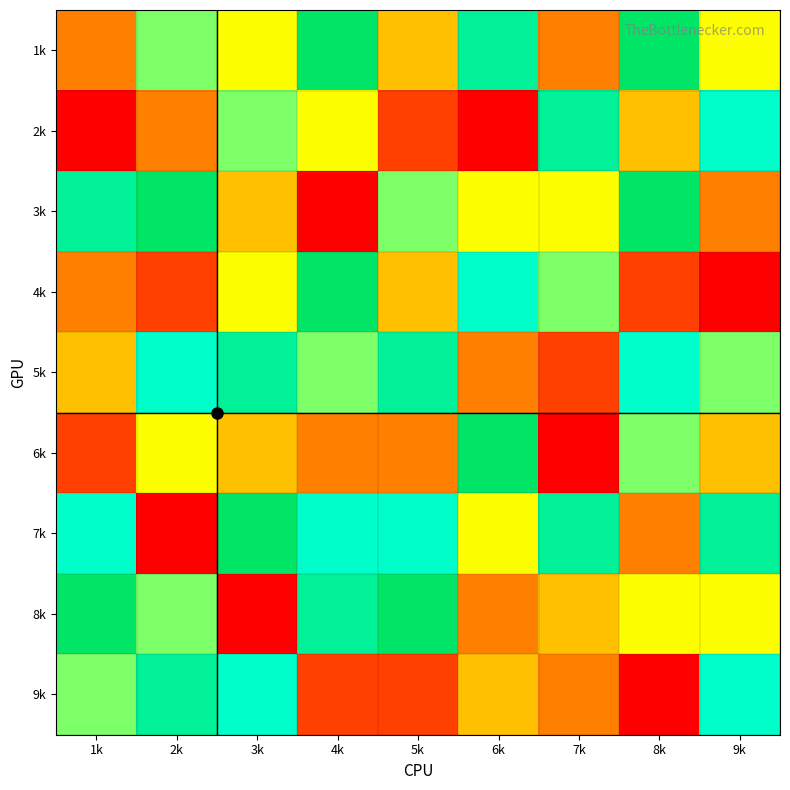

How many distinct data groups are displayed?

9